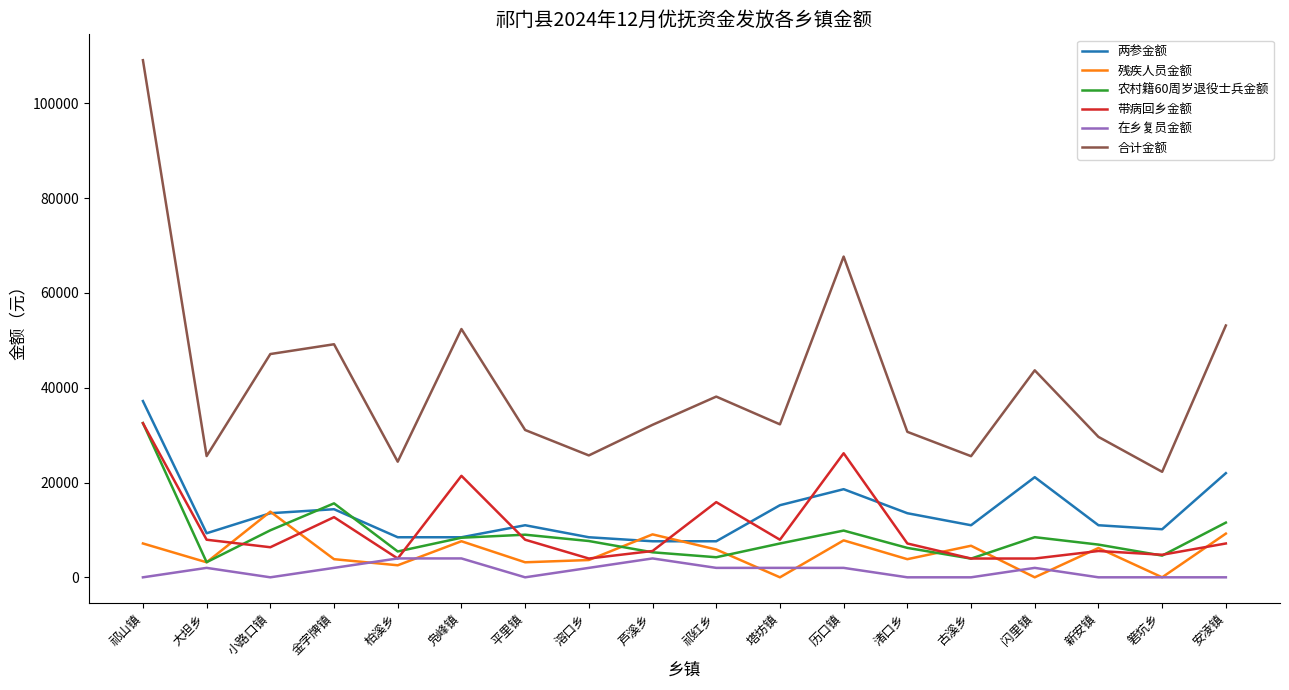

Which series has the widest spread of values?

合计金额